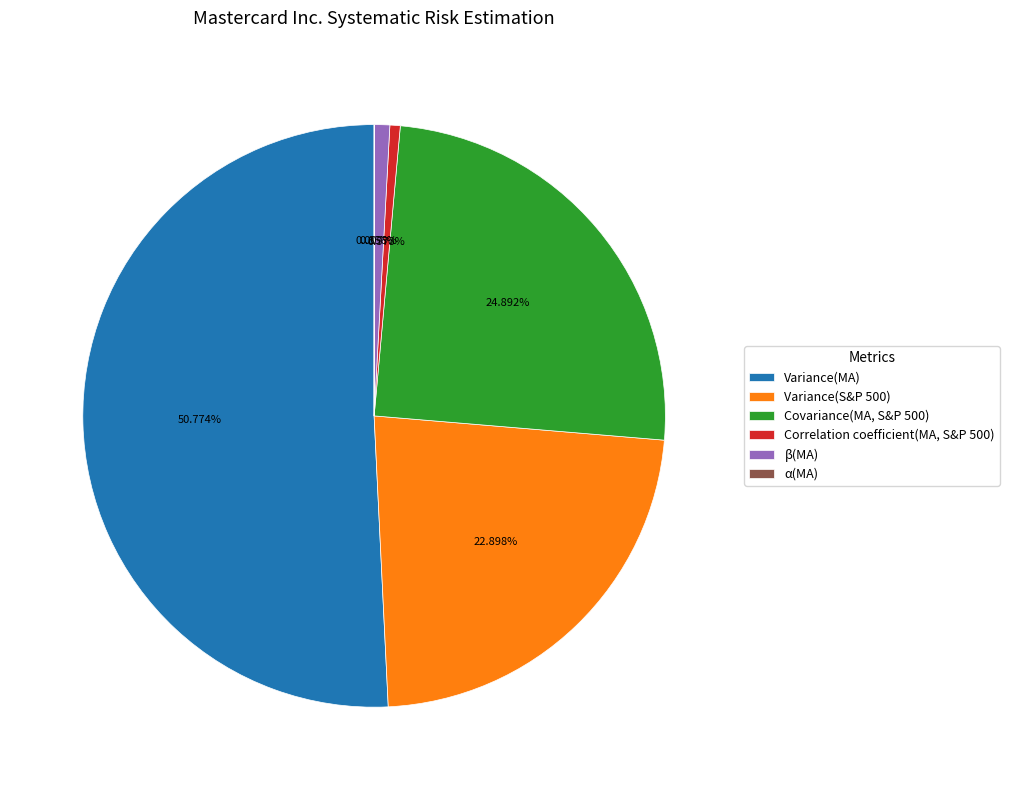

Approximately how many times larger is the value at Variance(S&P 500) compared to Variance(MA)?

0.5